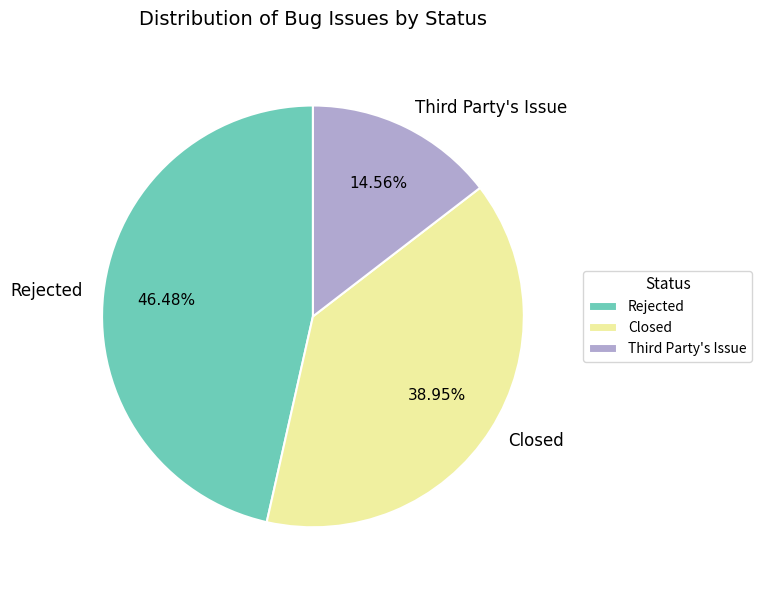

Which has a higher value, Rejected or Closed?

Rejected